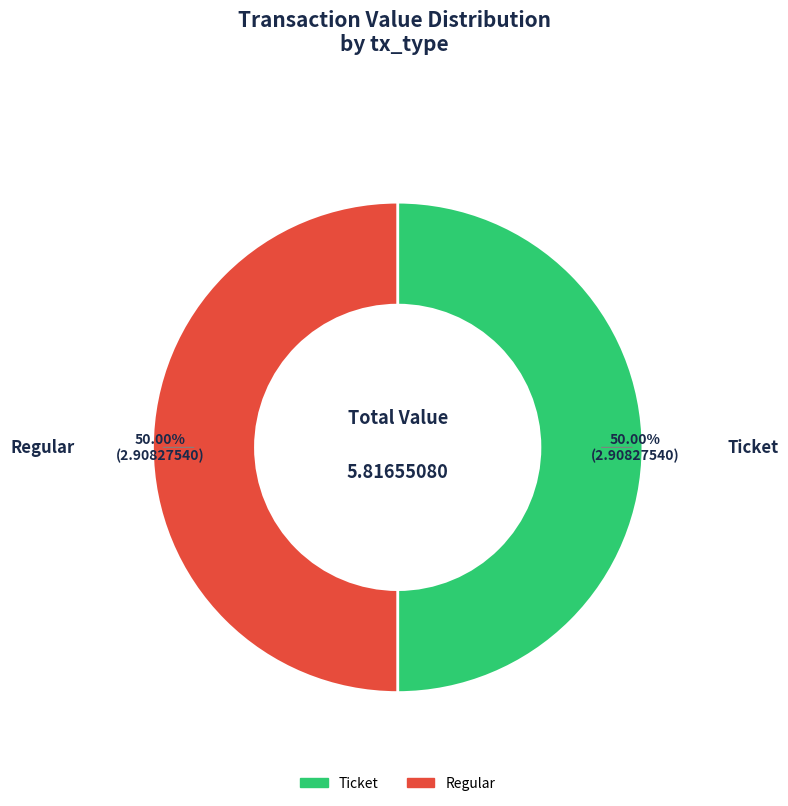

What is the ratio of the value at Regular to the value at Ticket?

1.0